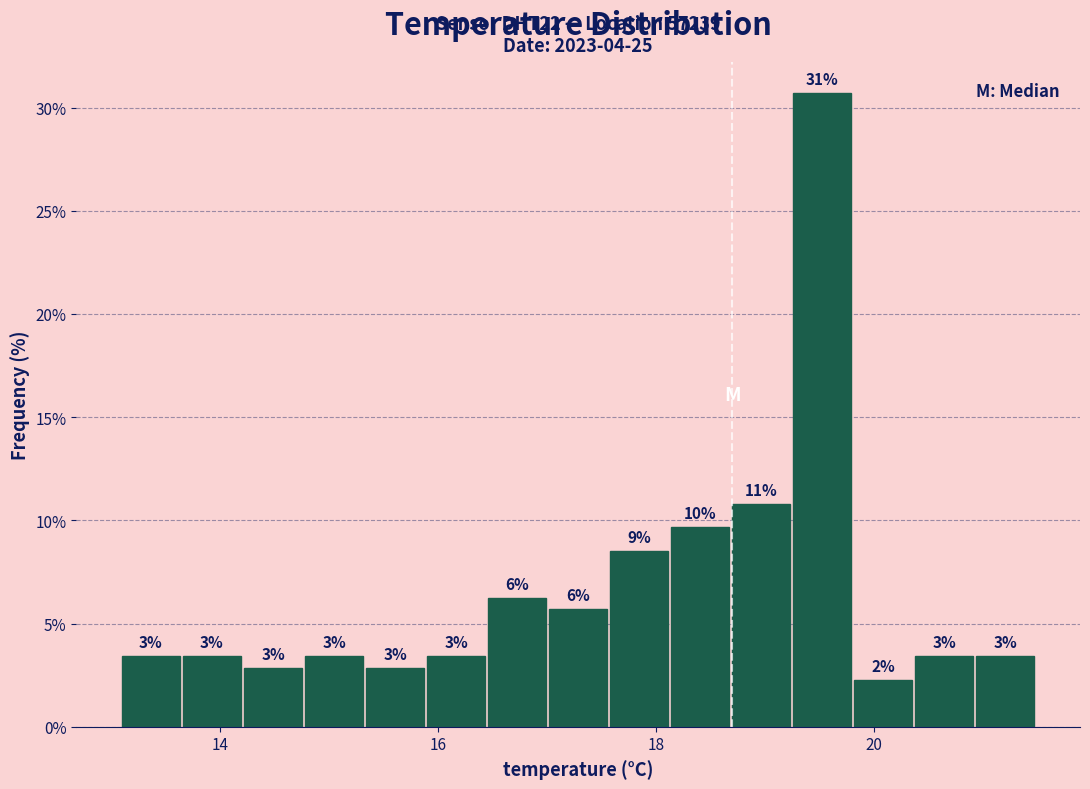

Around what value on the x-axis is the tallest bar? Give the approximate position of its centre, as read against the axis.

19.6